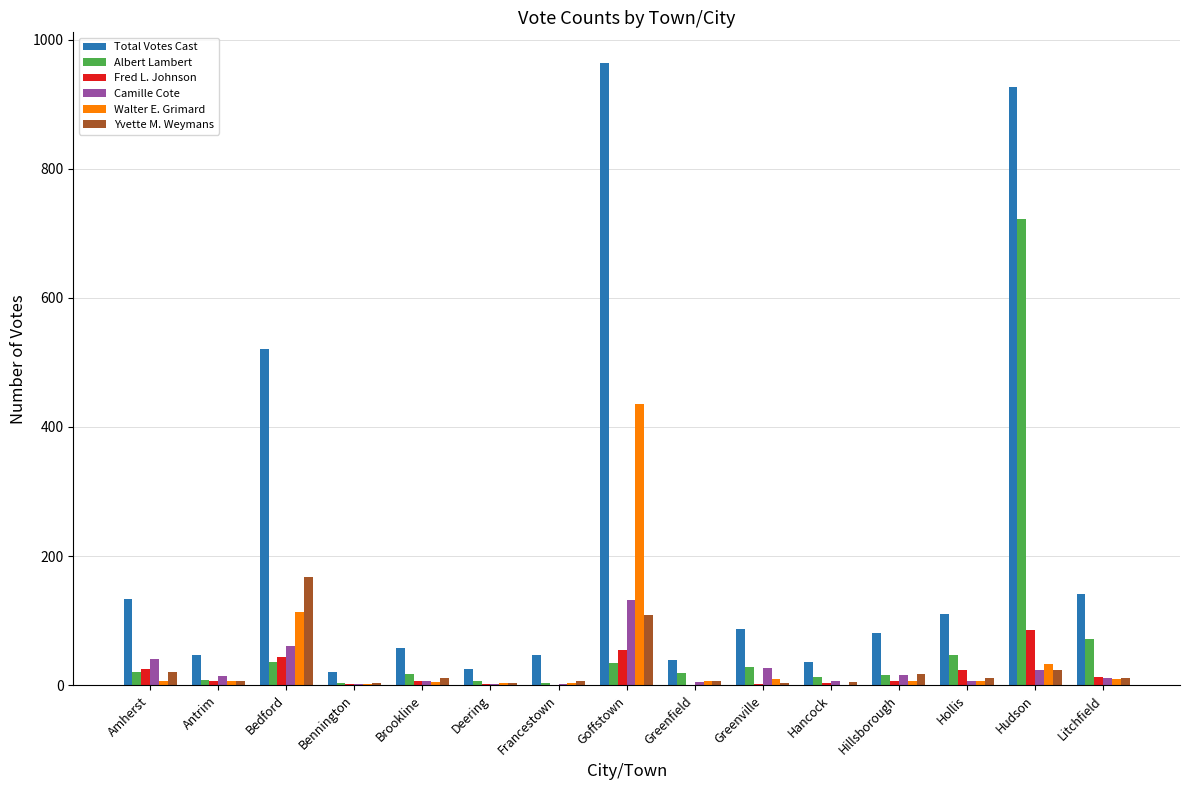

Which series has the largest range (max minus min)?

Total Votes Cast